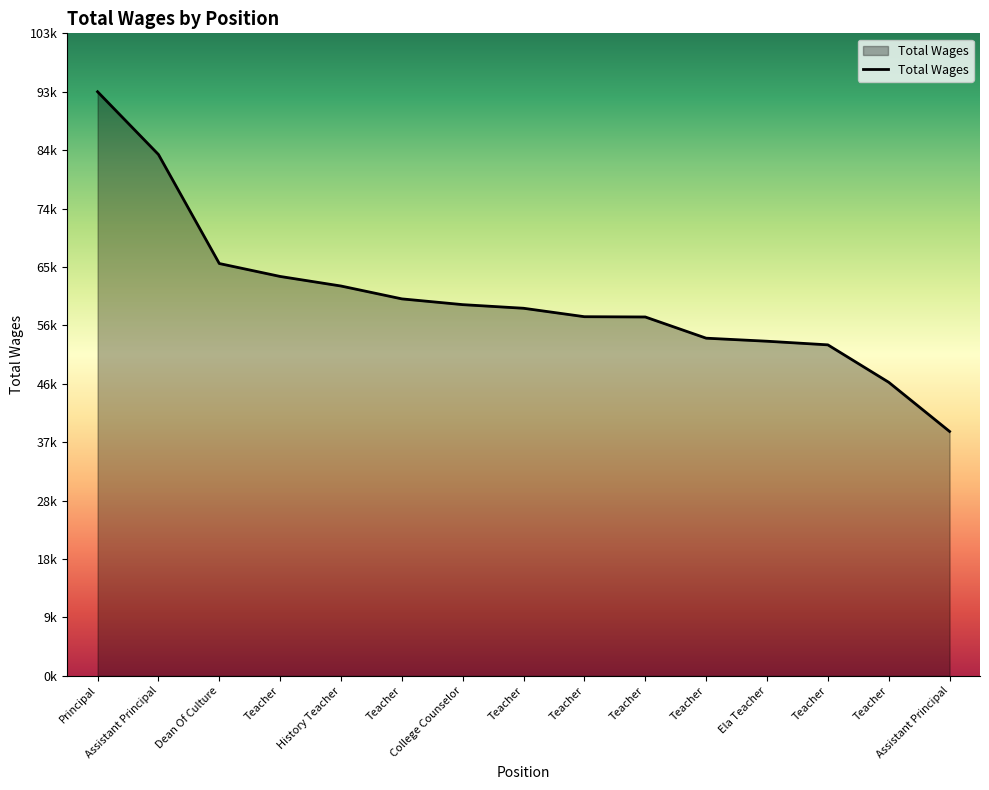

What is the label of the 6th point from the left?

Teacher